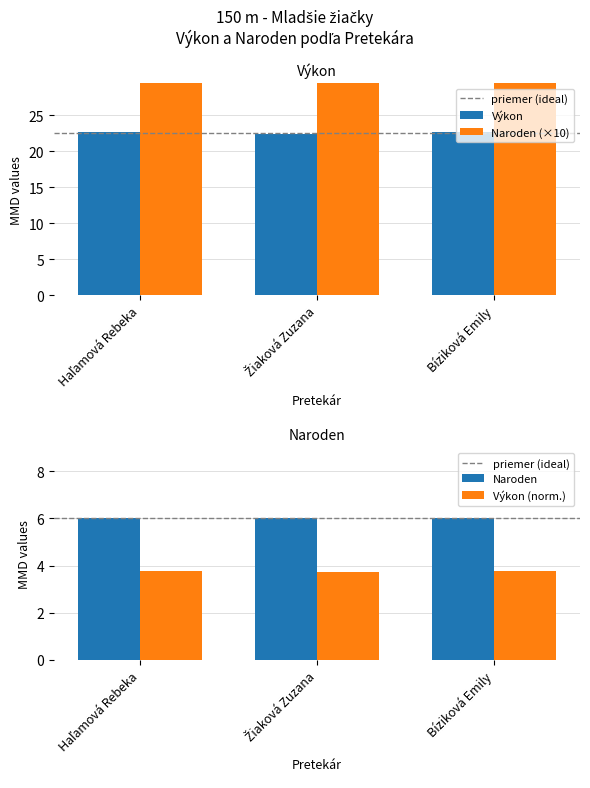

Is it true that the value at Žiaková Zuzana is 29.1?

False